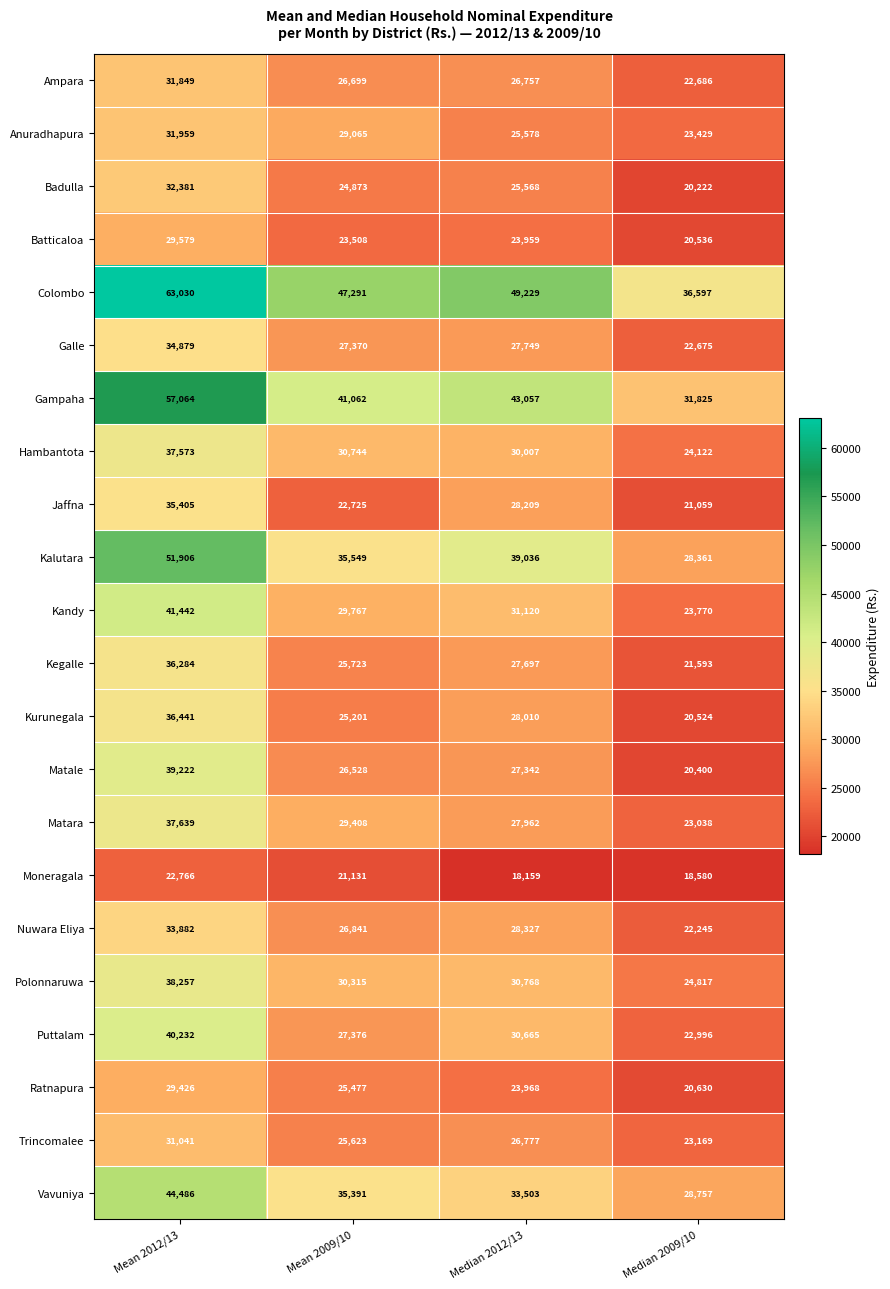

The Ratnapura series shows 20630 at Median 2009/10. True or false?

True